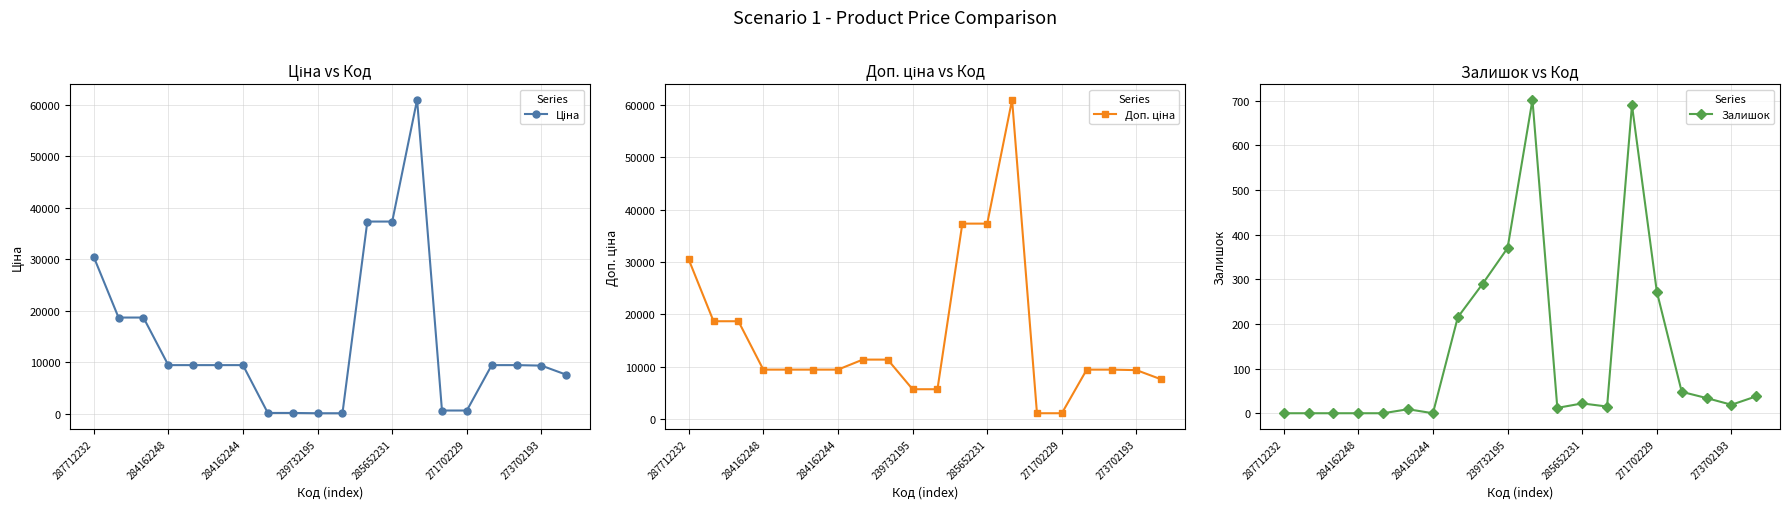

How many distinct data groups are displayed?

3